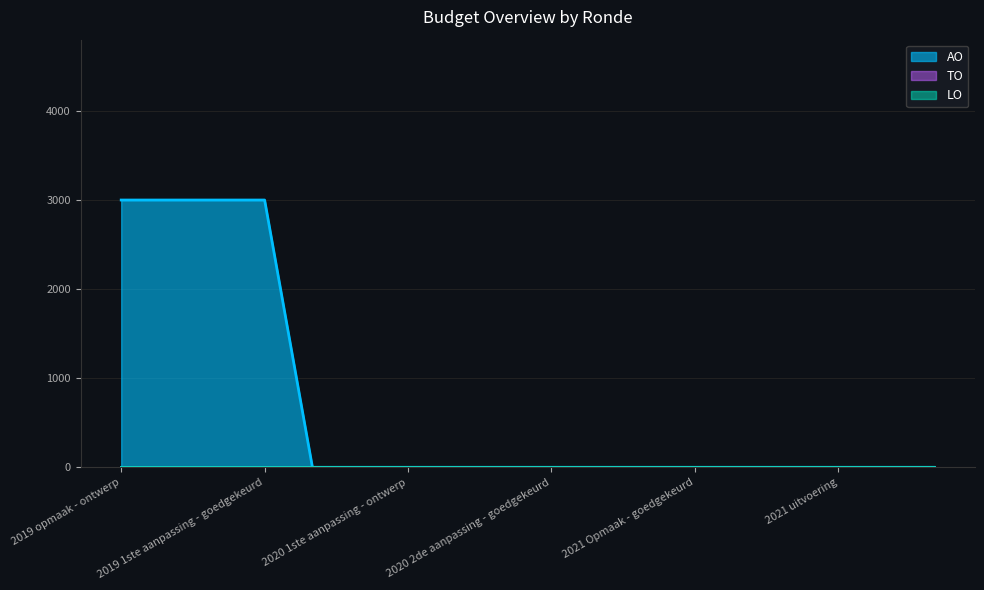

True or false: TO and AO cross at least once.

False